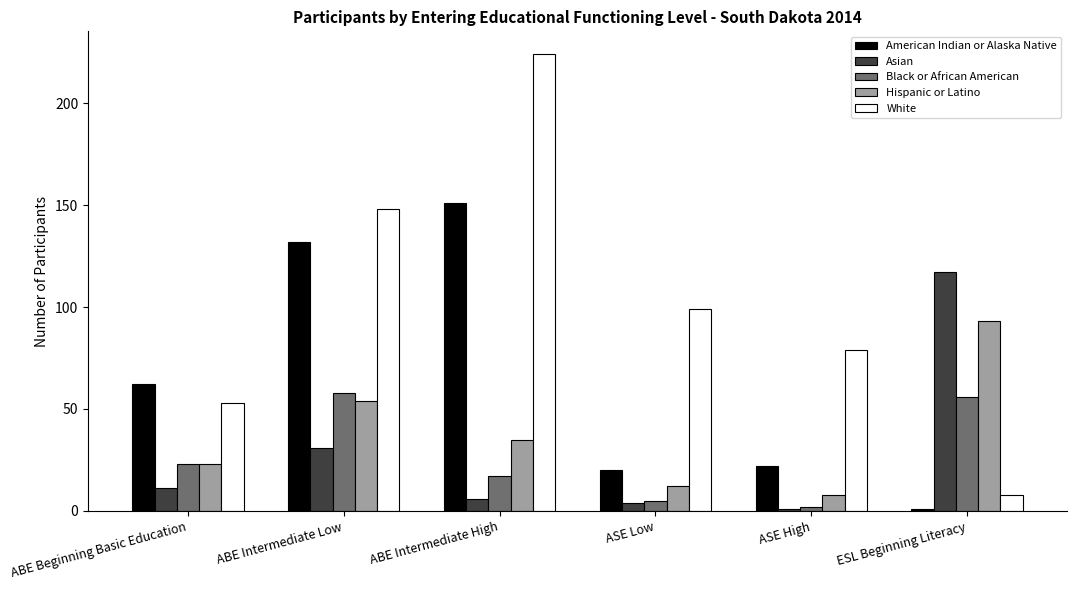

Where is Black or African American nearest to the value 30?

ABE Beginning Basic Education